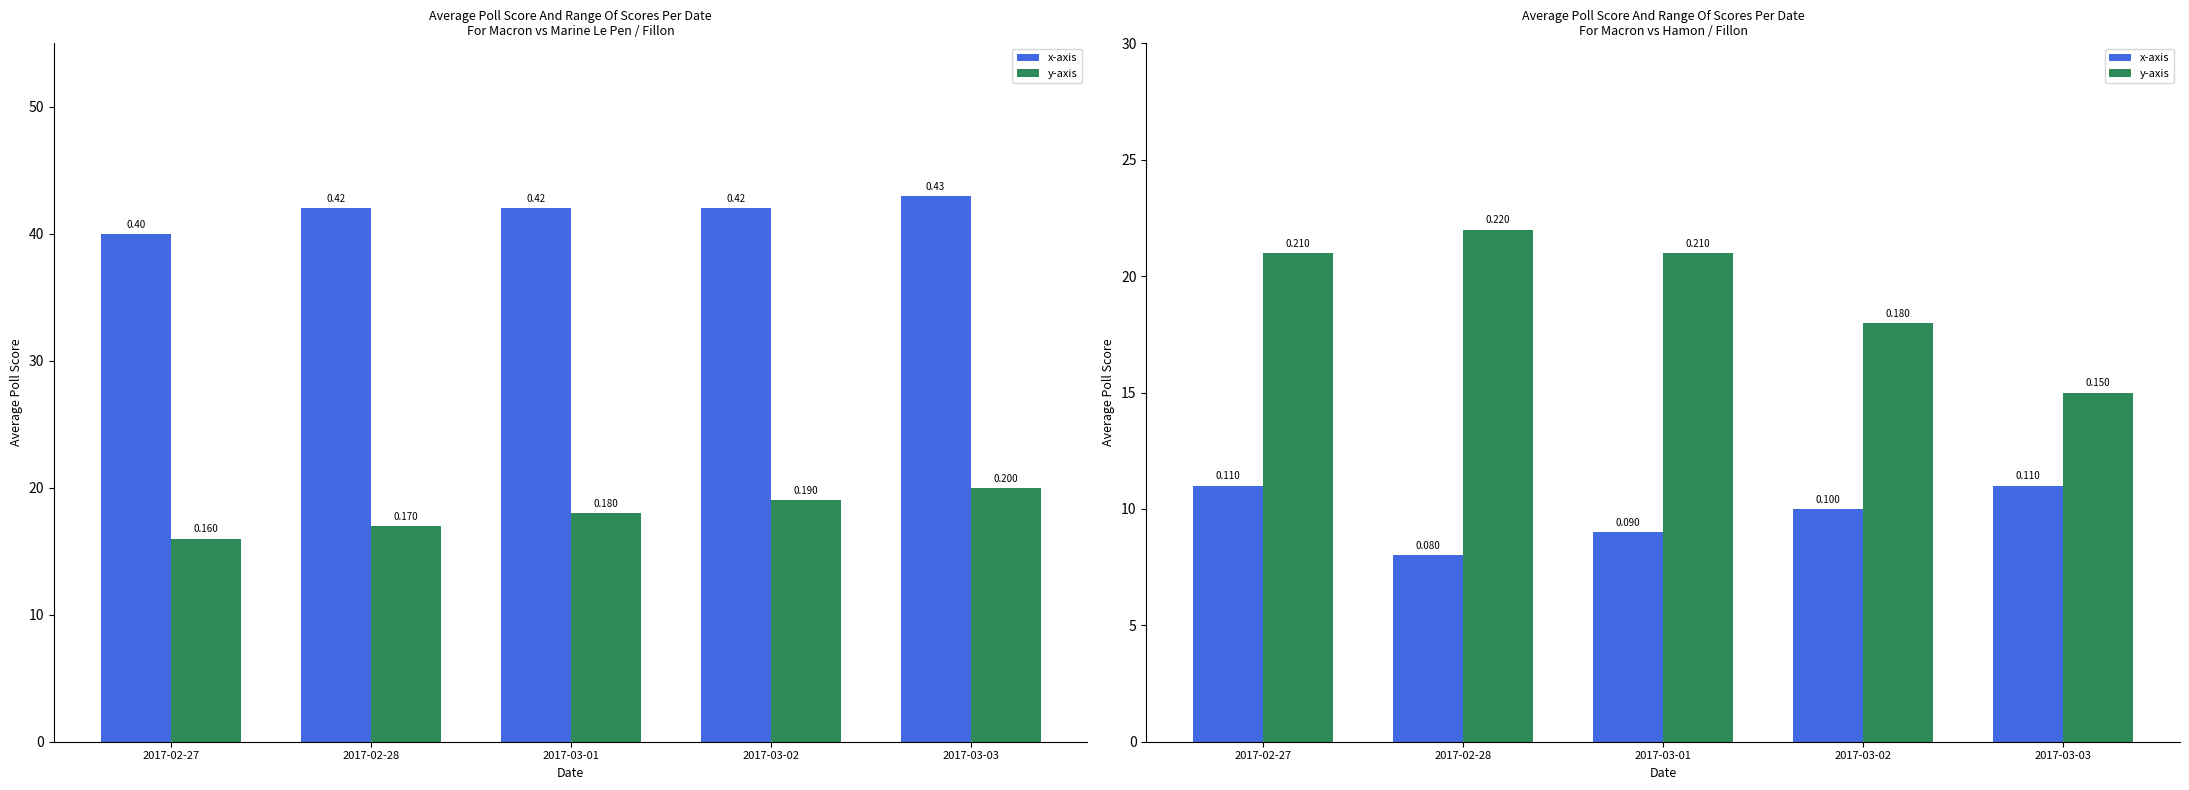

Which label corresponds to the largest value in the chart?

2017-02-28